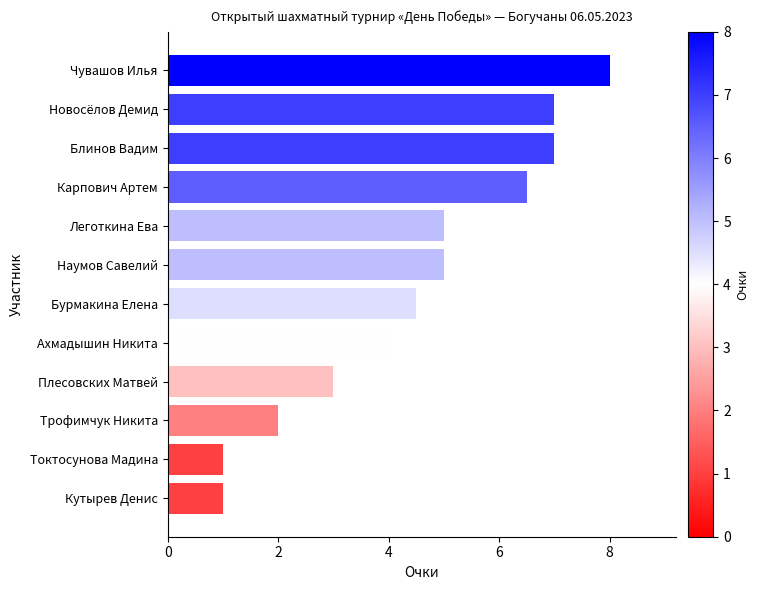

What is the change in value from Карпович Артем to Токтосунова Мадина?

-5.5